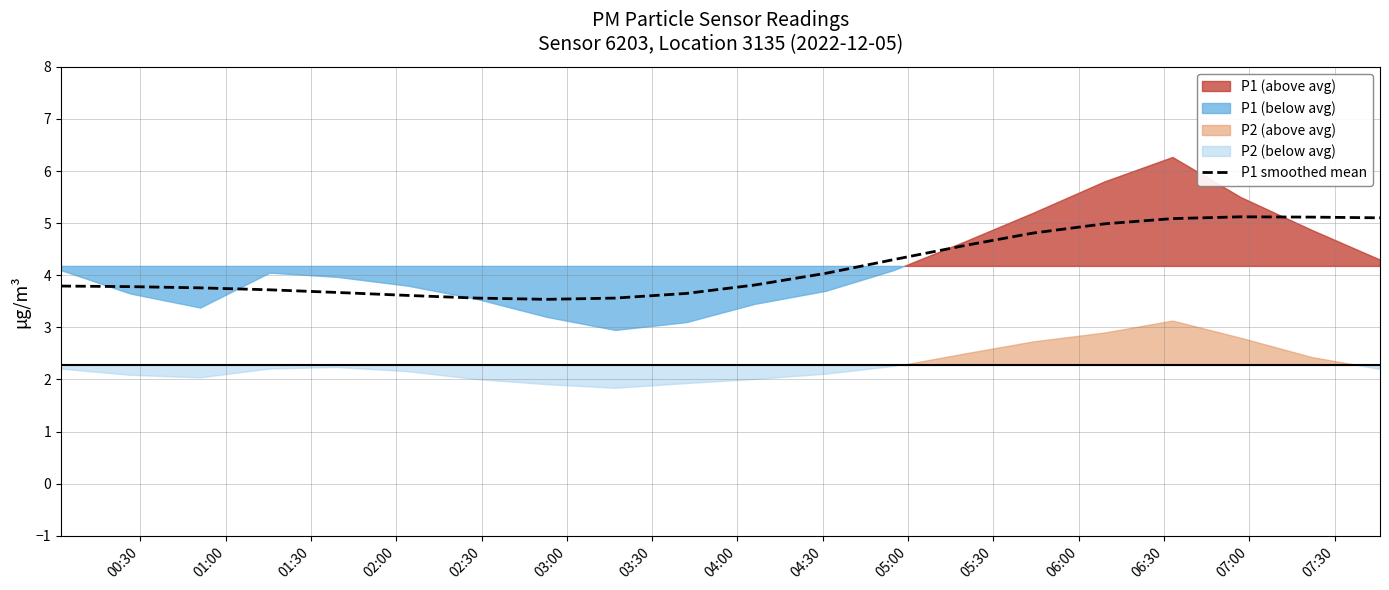

What is the highest value of the P1 smoothed mean series?

5.1